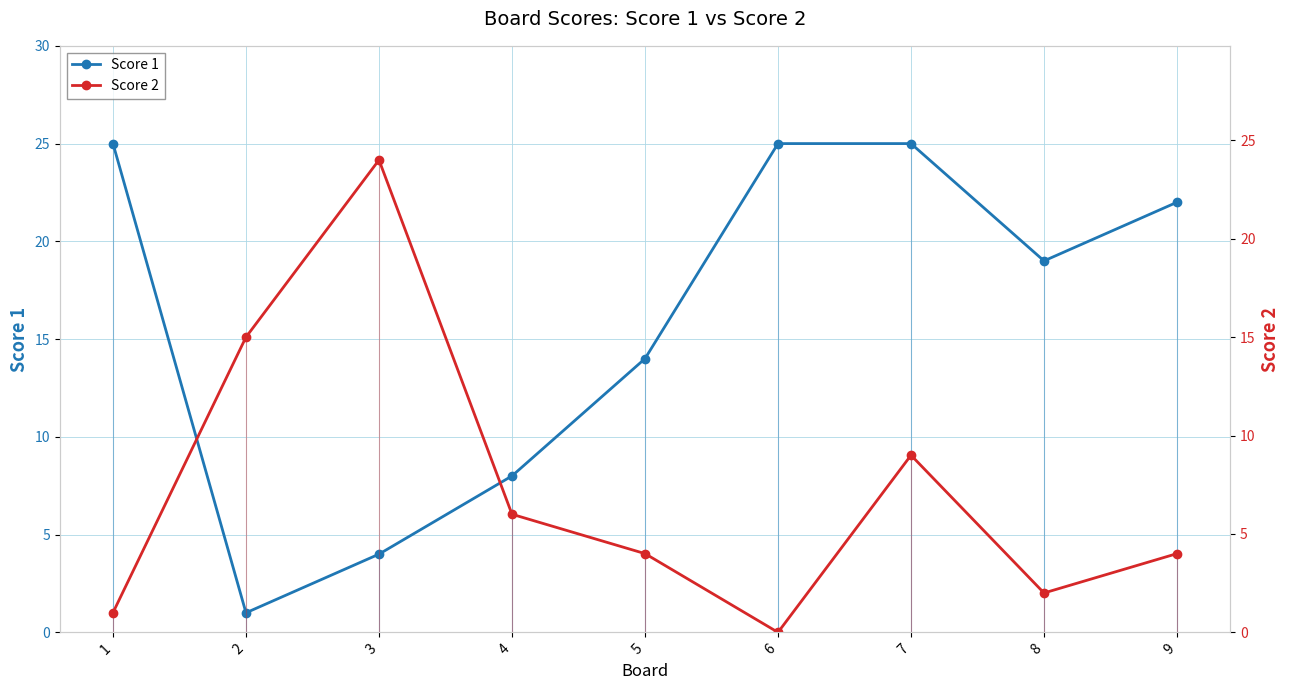

How many data points in Score 1 are less than 19?

4